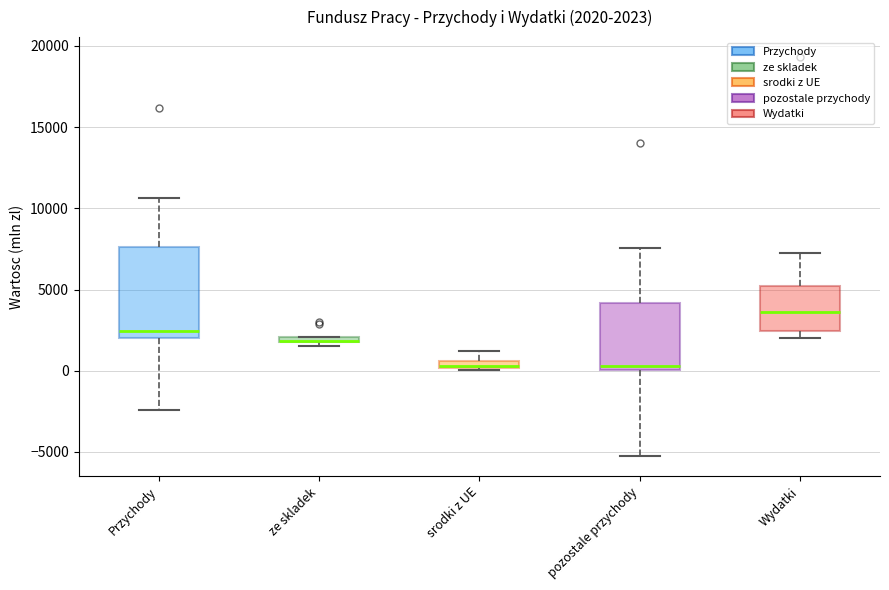

Comparing the boxes themselves (not the whiskers), which one is the tallest?

Przychody